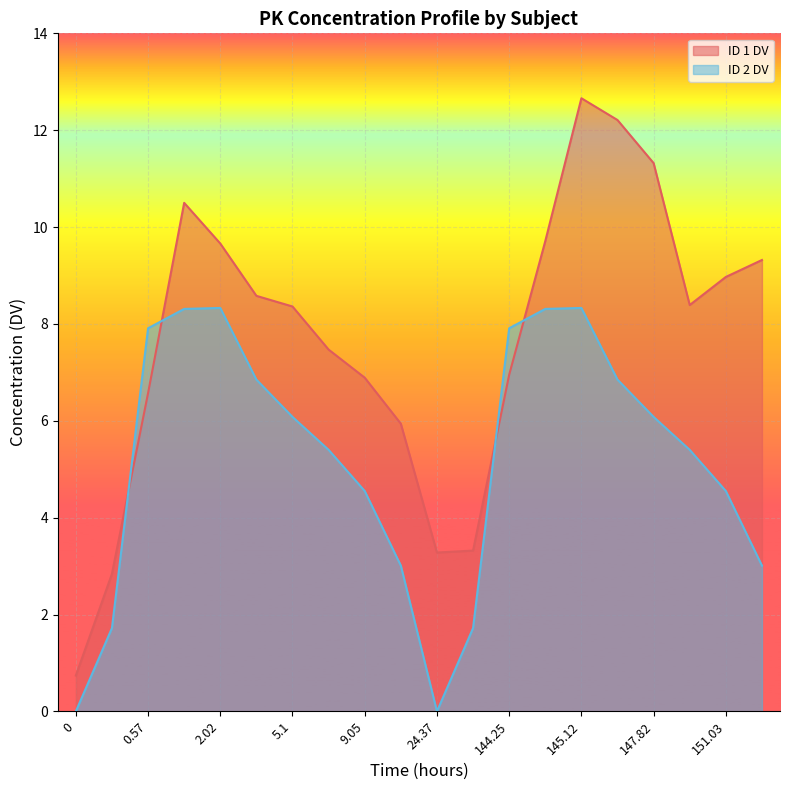

At which category is the sum across all series the highest?

145.12